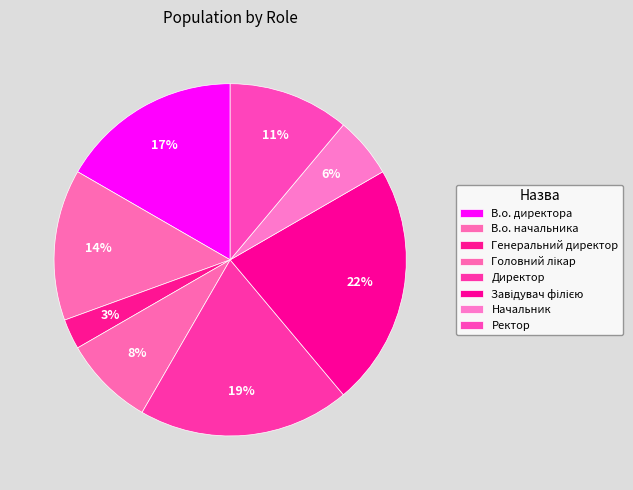

What percentage is the Ректор slice, to the nearest percent?

11%